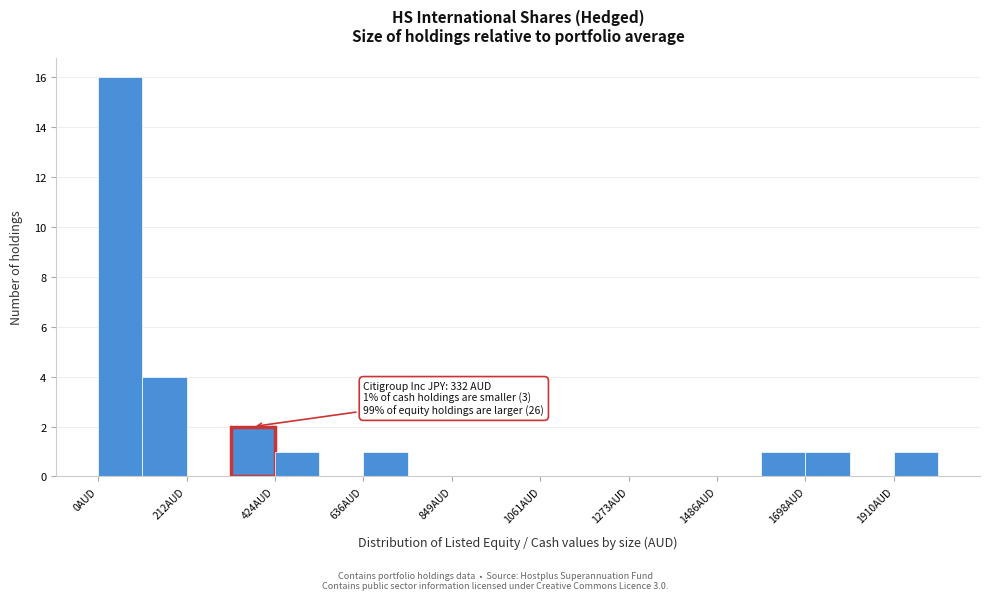

Around what value on the x-axis is the tallest bar? Give the approximate position of its centre, as read against the axis.

50